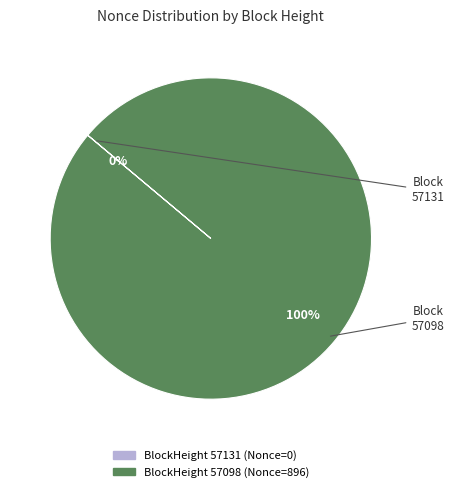

To the nearest percent, what is the difference between the 57098 and 57131 slice percentages?

100%